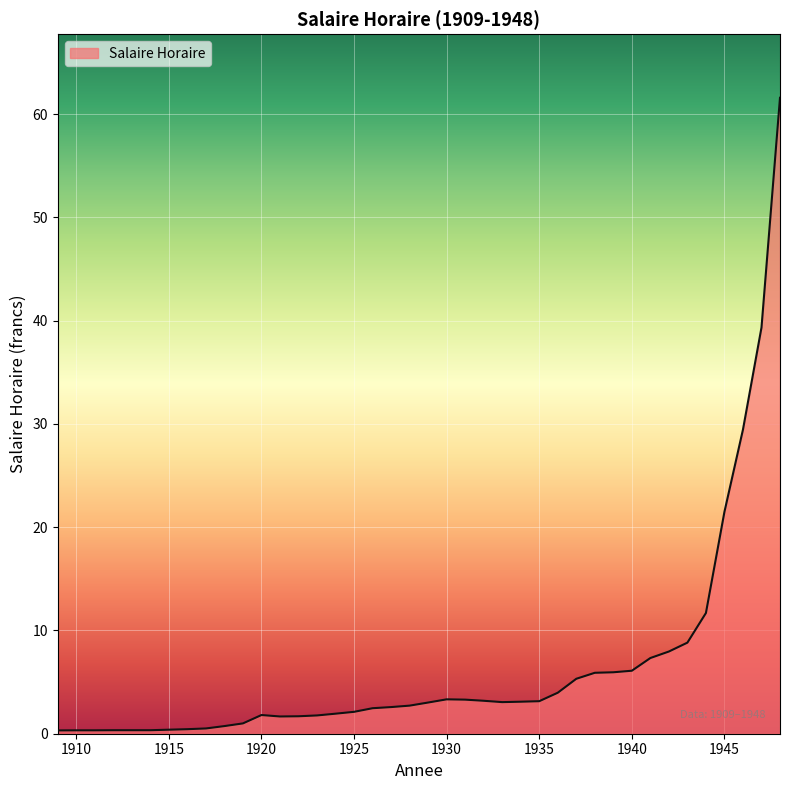

What is the difference between the maximum and minimum values?

61.3